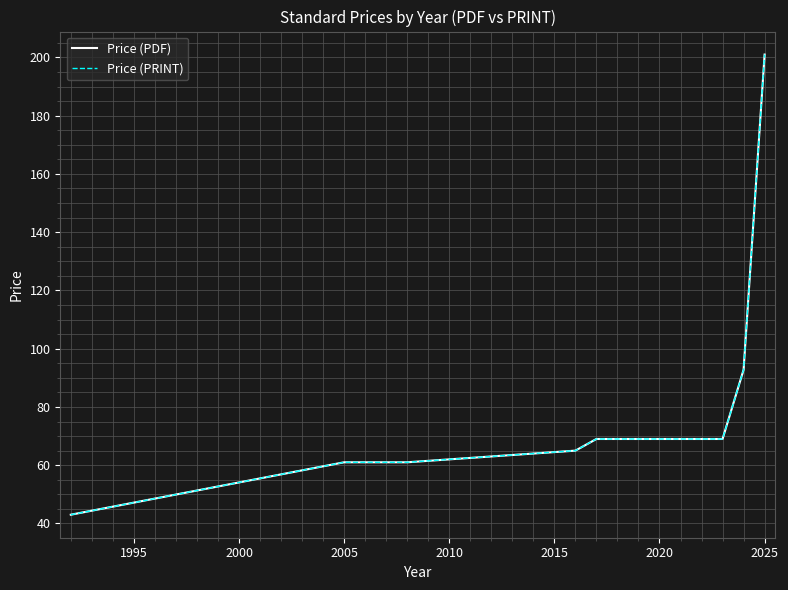

What is the value of the Price (PRINT) point at the 4th from the left?

65.0